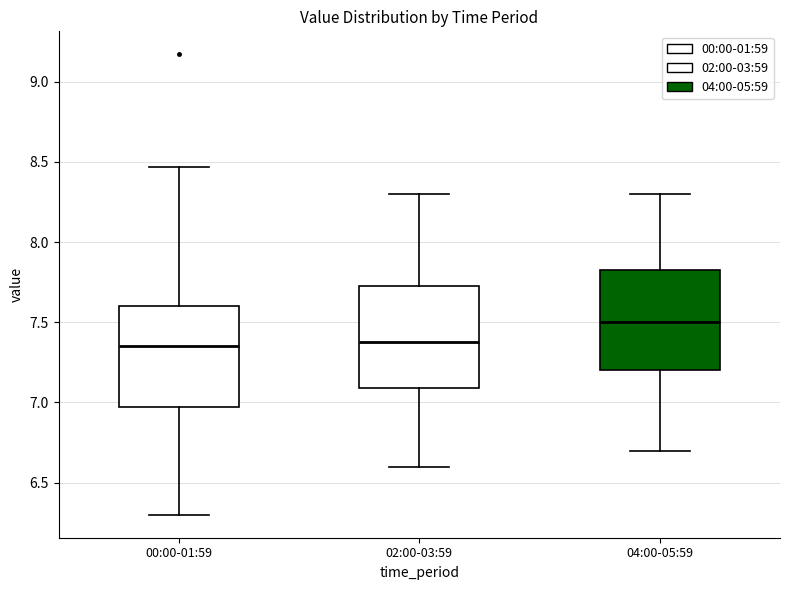

Which box's median line is the highest?

04:00-05:59